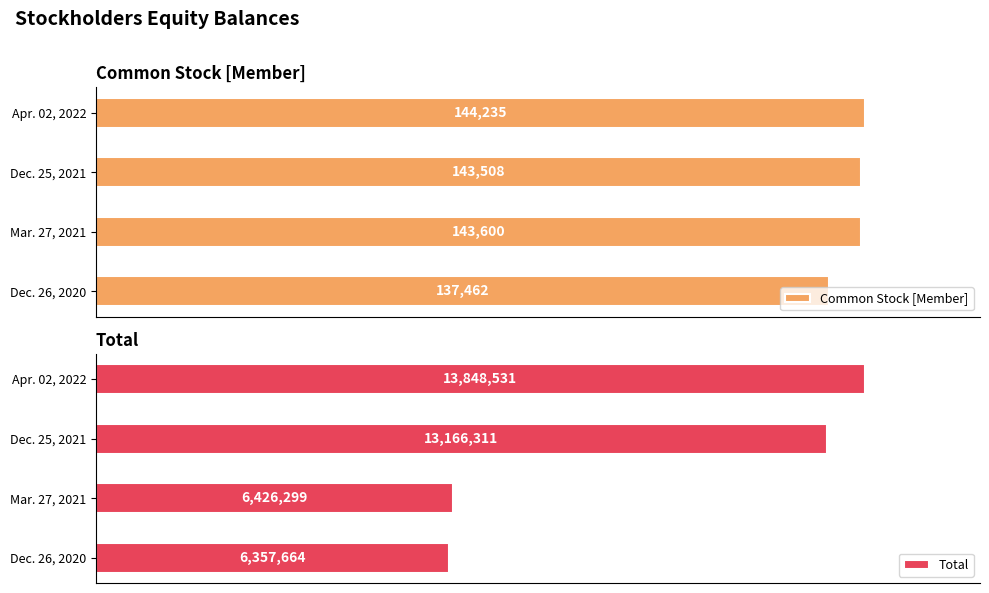

Are the bars horizontal?

Yes